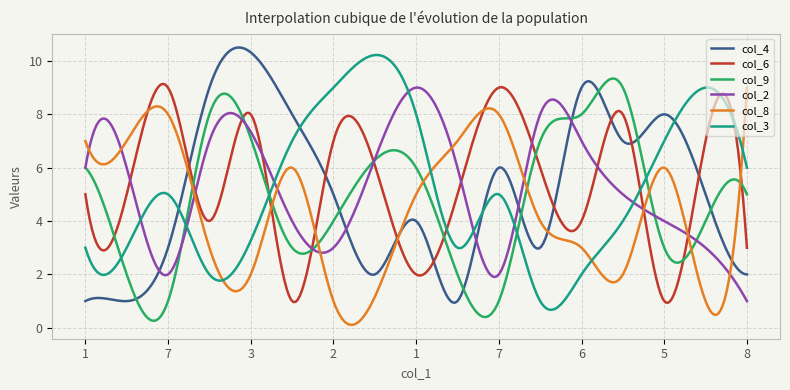

What is the maximum value for col_3?

10.2